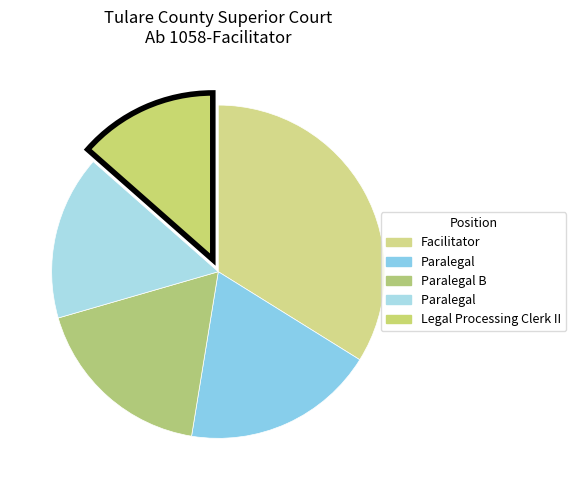

Count the number of slices in the pie.

5